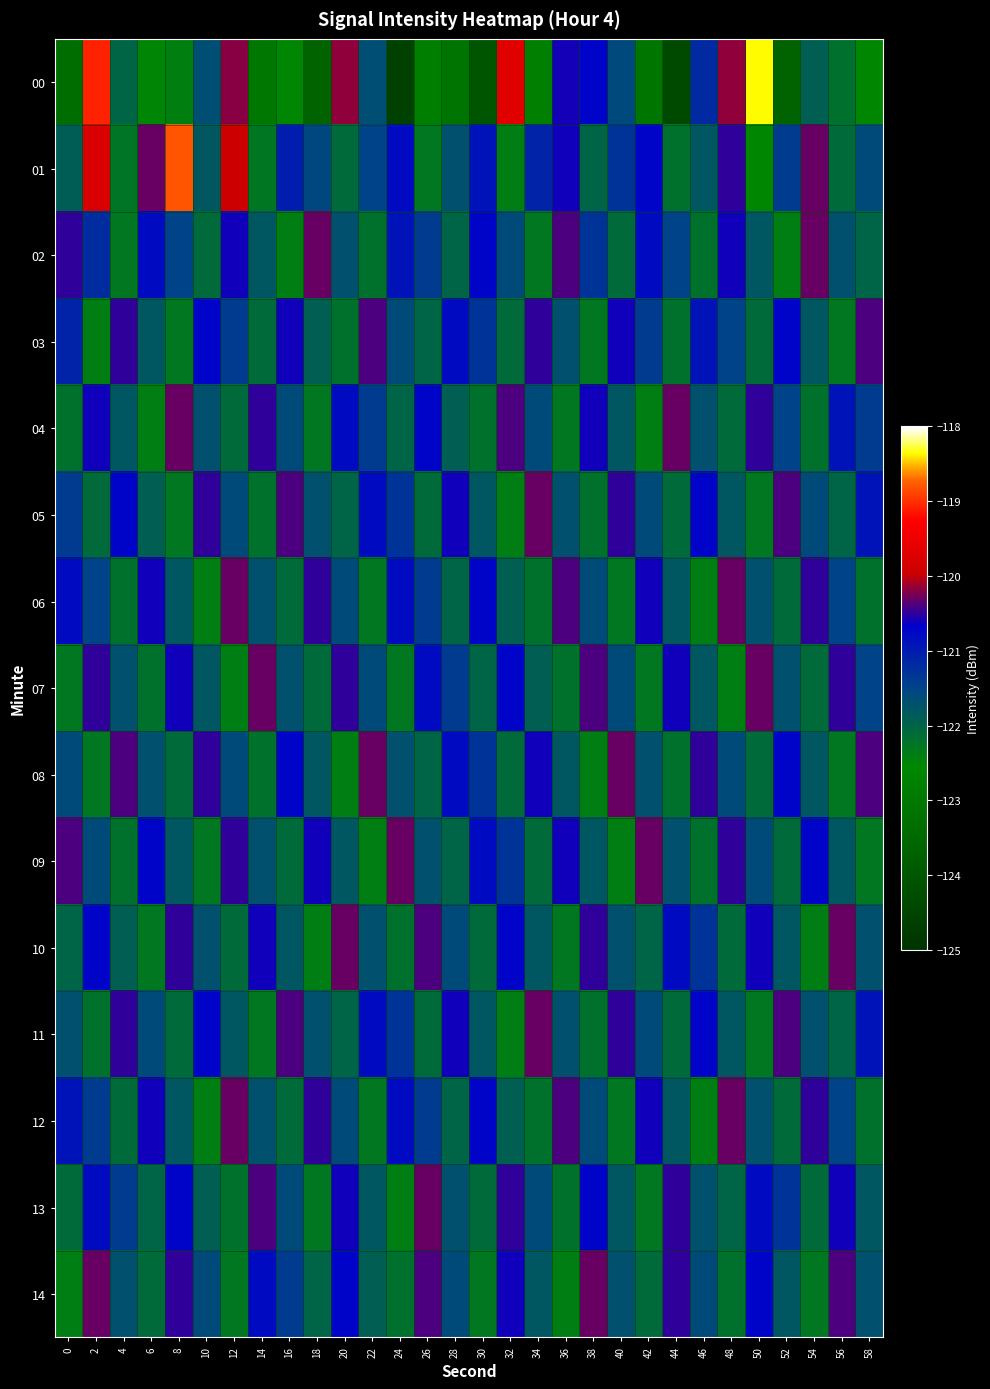

At how many categories does at least one series exceed -120?

5